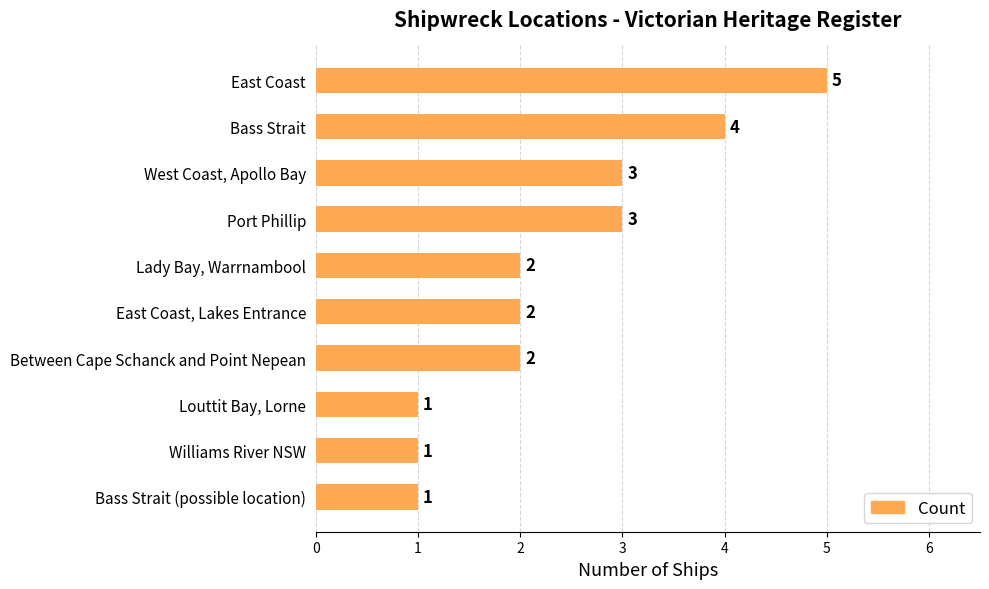

Reading bottom to top, list all the values displayed in this chart.

Bass Strait (possible location)=1	Williams River NSW=1	Louttit Bay, Lorne=1	Between Cape Schanck and Point Nepean=2	East Coast, Lakes Entrance=2	Lady Bay, Warrnambool=2	Port Phillip=3	West Coast, Apollo Bay=3	Bass Strait=4	East Coast=5